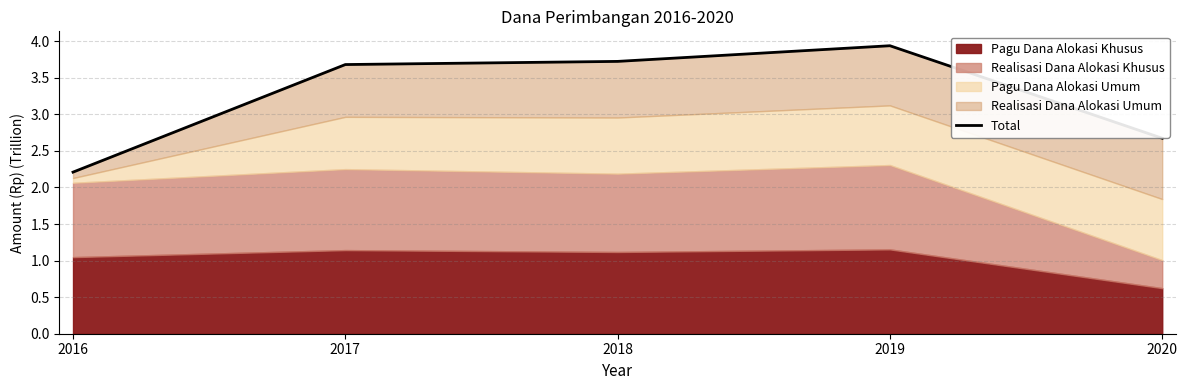

What is the change in value from 2016 to 2020?

+0.5